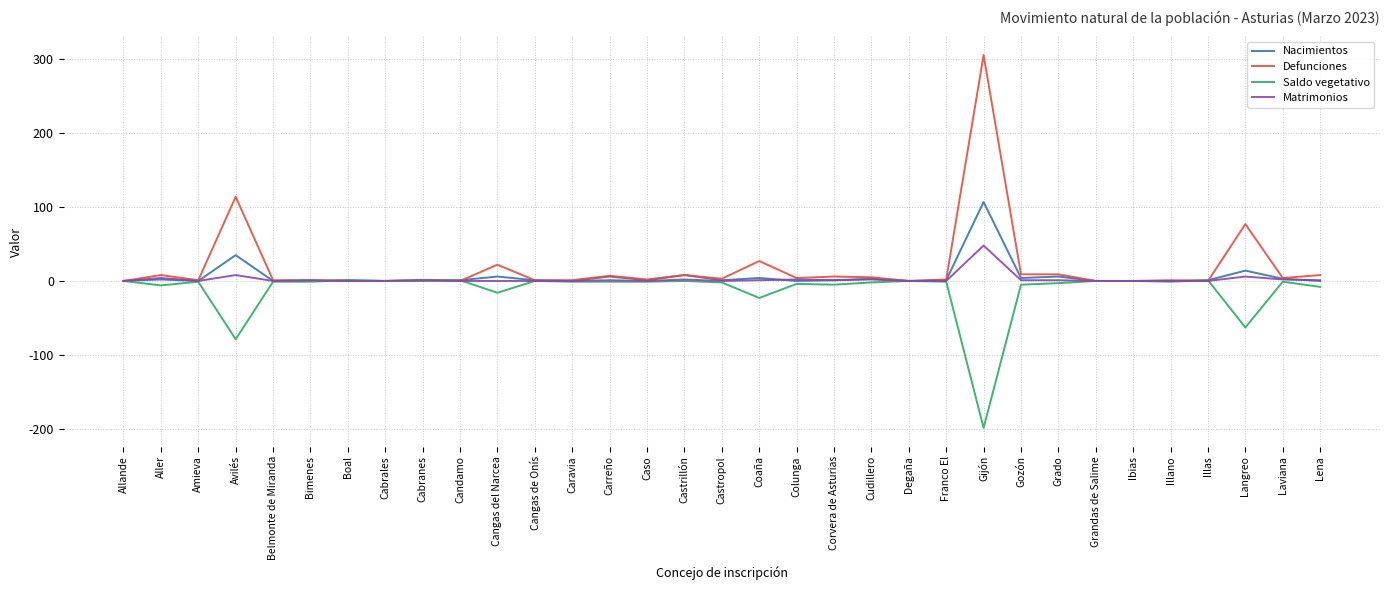

Where is Saldo vegetativo nearest to the value -99?

Avilés